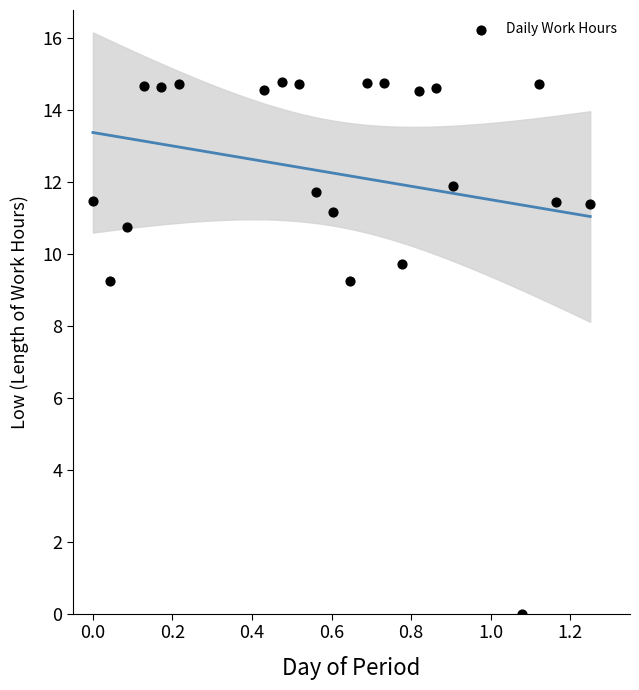

What is the range of Y values (max minus min)?

14.8